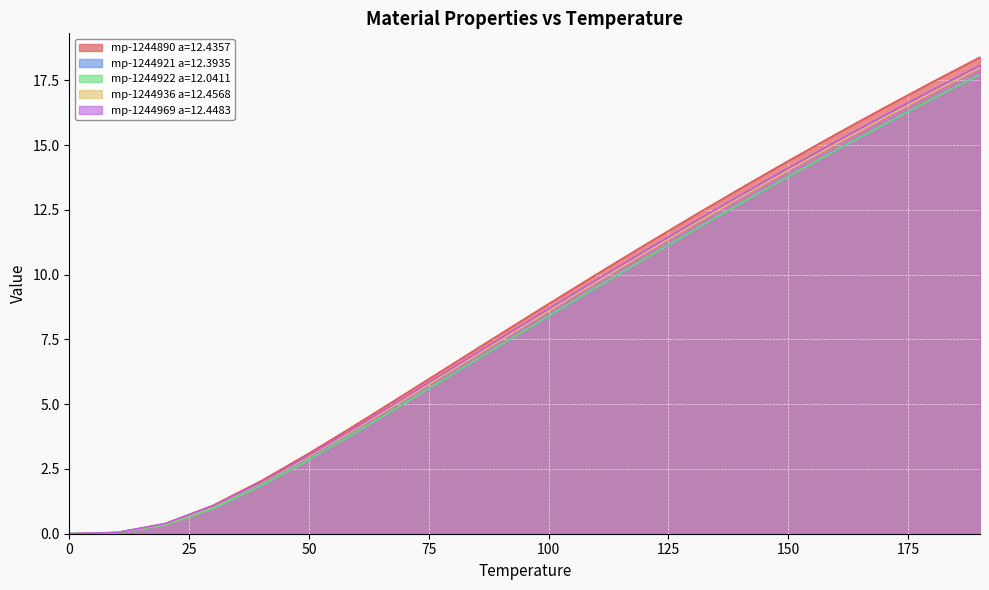

What is the sum of all mp-1244921 a=12.3935 values?

160.5